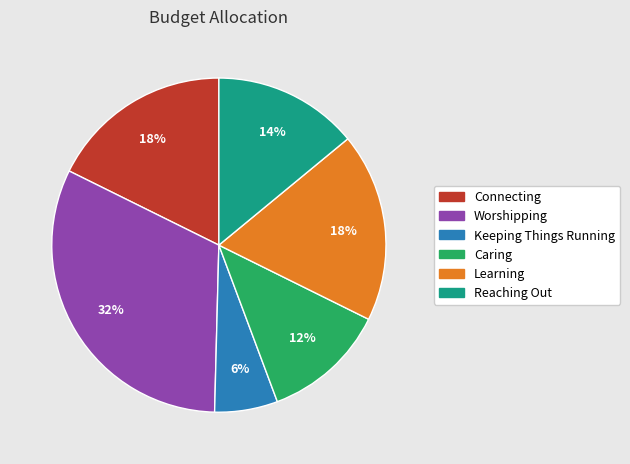

Does Reaching Out represent more than half of the total?

No